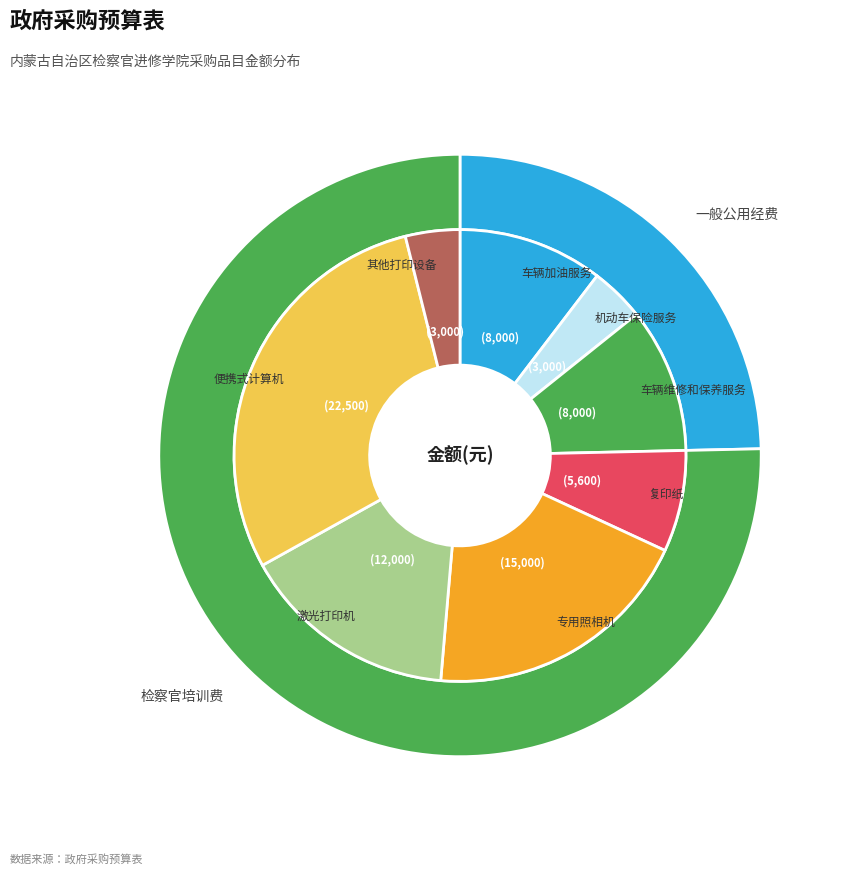

True or false: 激光打印机 accounts for 28% of the total.

False